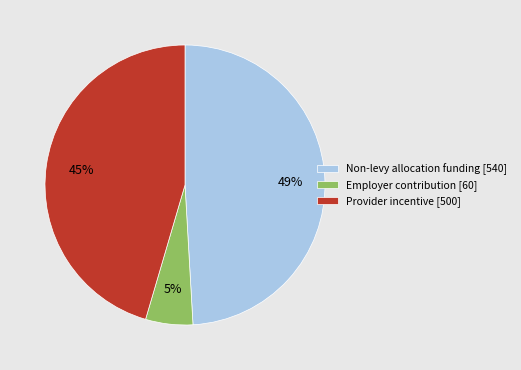

Which slice is the smallest?

Employer contribution